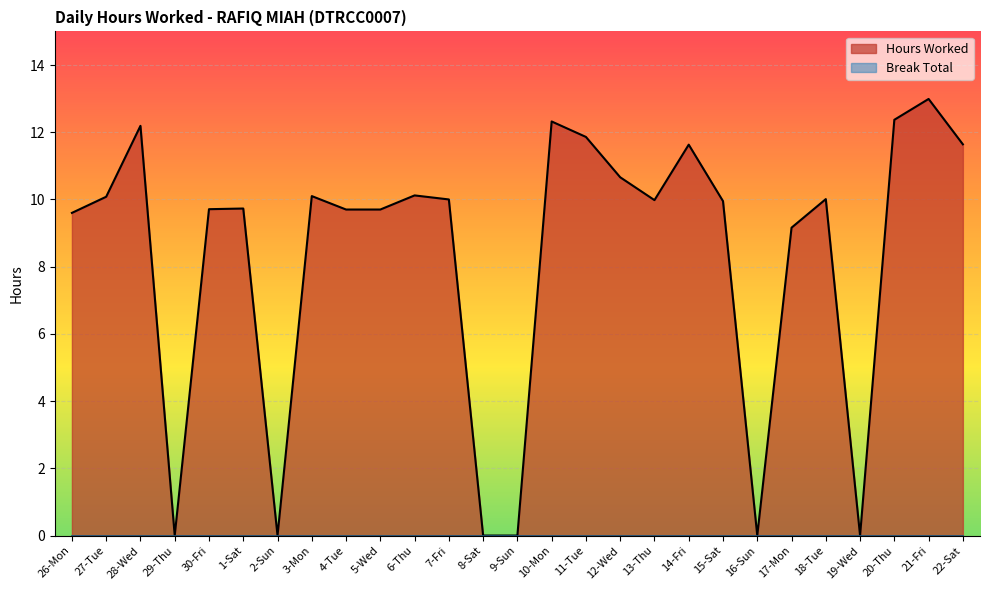

What is the sum of the values at 28-Wed and 9-Sun?

12.2